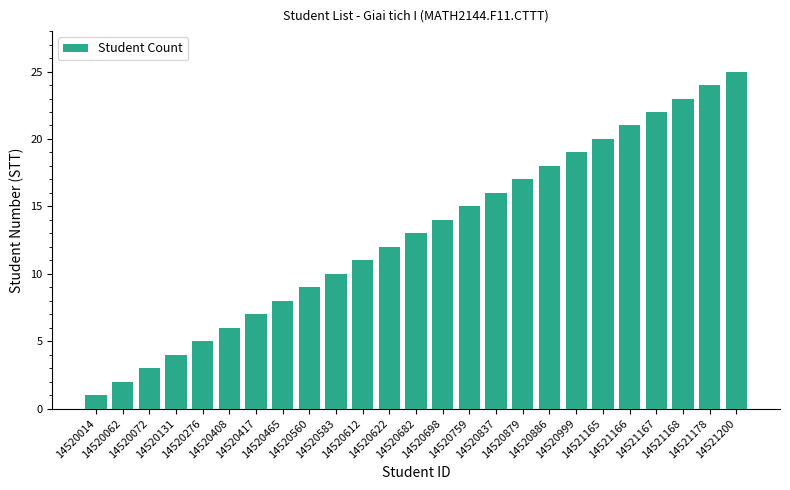

What is the smallest value displayed?

1